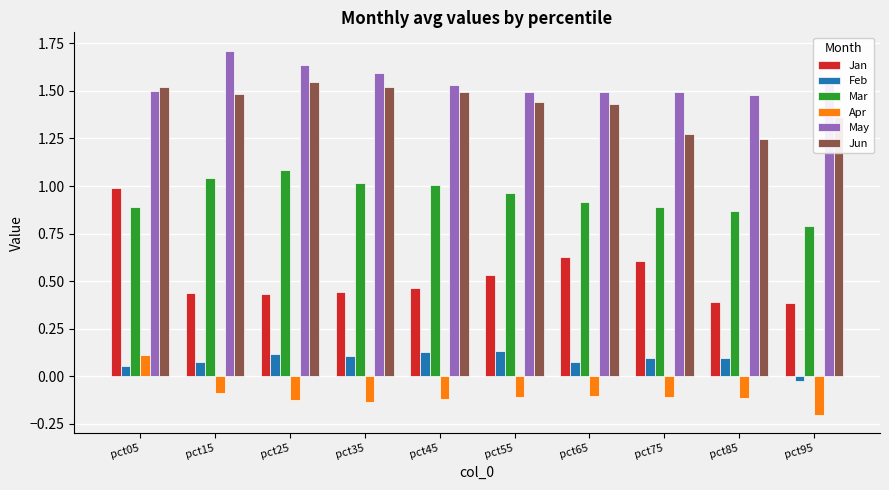

Which series has the widest spread of values?

Jan